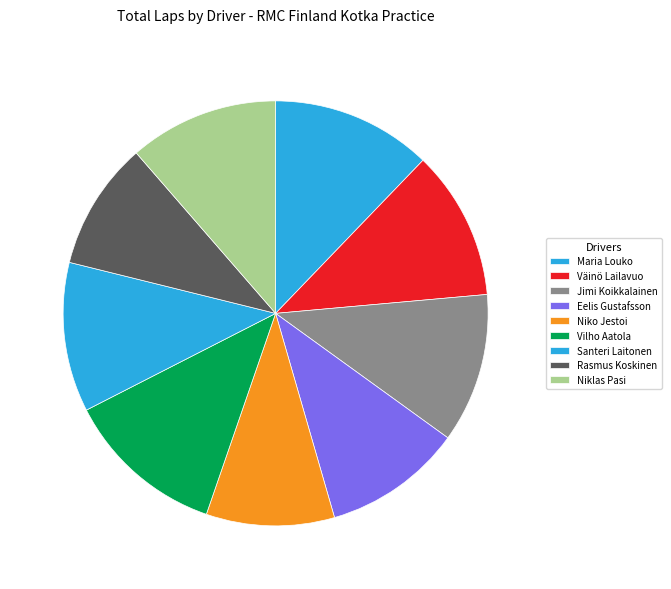

To the nearest percent, what is the combined percentage of Eelis Gustafsson and Maria Louko?

23%